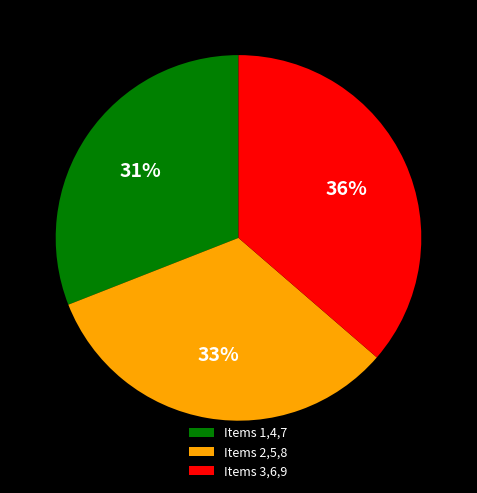

How many slices are in this pie chart?

3